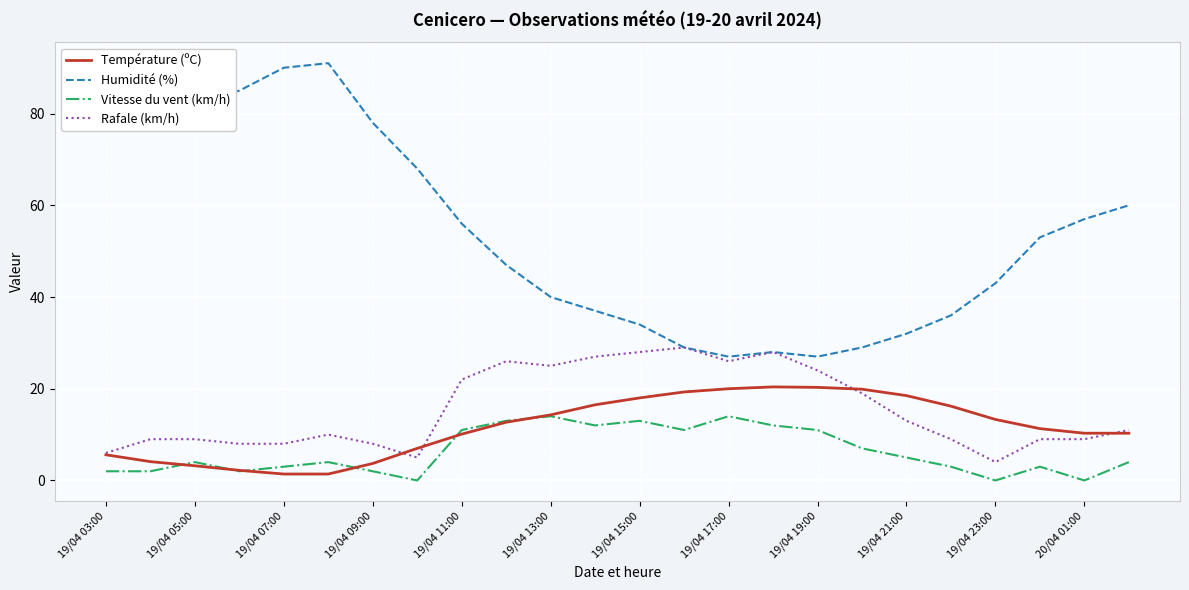

Which series has the largest total across all categories?

Humidité (%)